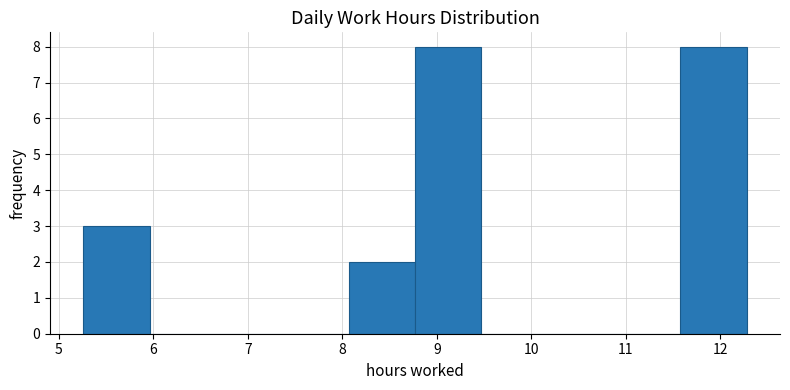

Reading left to right, list every bar in this chart as the range it spans on the x-axis followed by its height. Neither the bar edges nor the heights are printed on the chart, so give them approximately, as read against the axes.

5.3 to 6.0: 3
6.0 to 6.7: 0
6.7 to 7.4: 0
7.4 to 8.1: 0
8.1 to 8.8: 2
8.8 to 9.5: 8
9.5 to 10.2: 0
10.2 to 10.9: 0
10.9 to 11.6: 0
11.6 to 12.3: 8